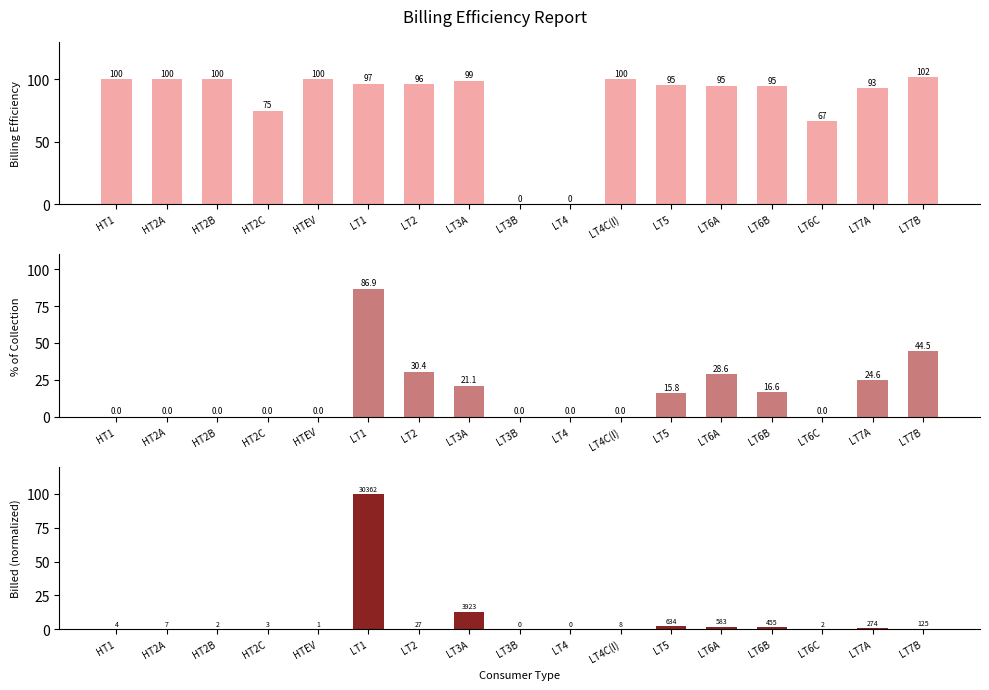

List the labels in order of PERCENTAGE_OF_COLL value, largest first.

LT1, LT7B, LT2, LT6A, LT7A, LT3A, LT6B, LT5, HT1, HT2A, HT2B, HT2C, HTEV, LT3B, LT4, LT4C(I), LT6C